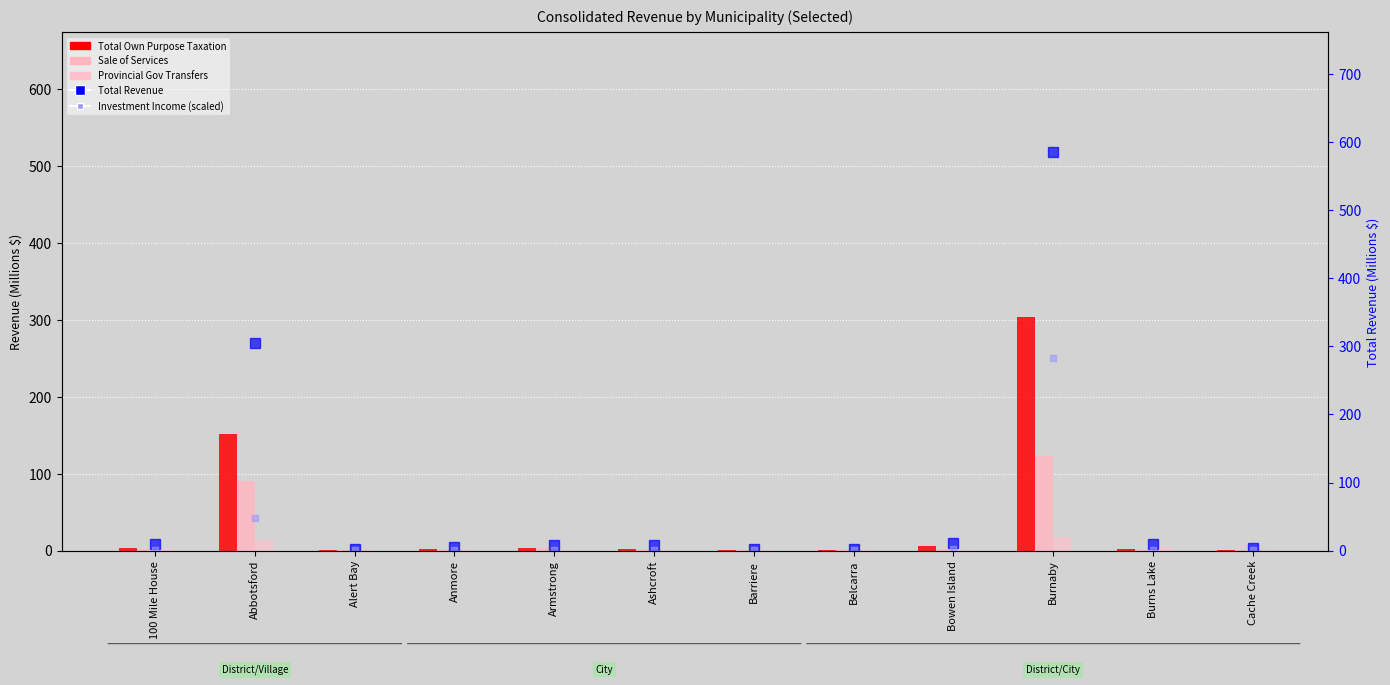

Rank the series by their maximum value, from lowest to highest.

Provincial Gov Transfers, Sale of Services, Investment Income (scaled), Total Own Purpose Taxation, Total Revenue (M$)